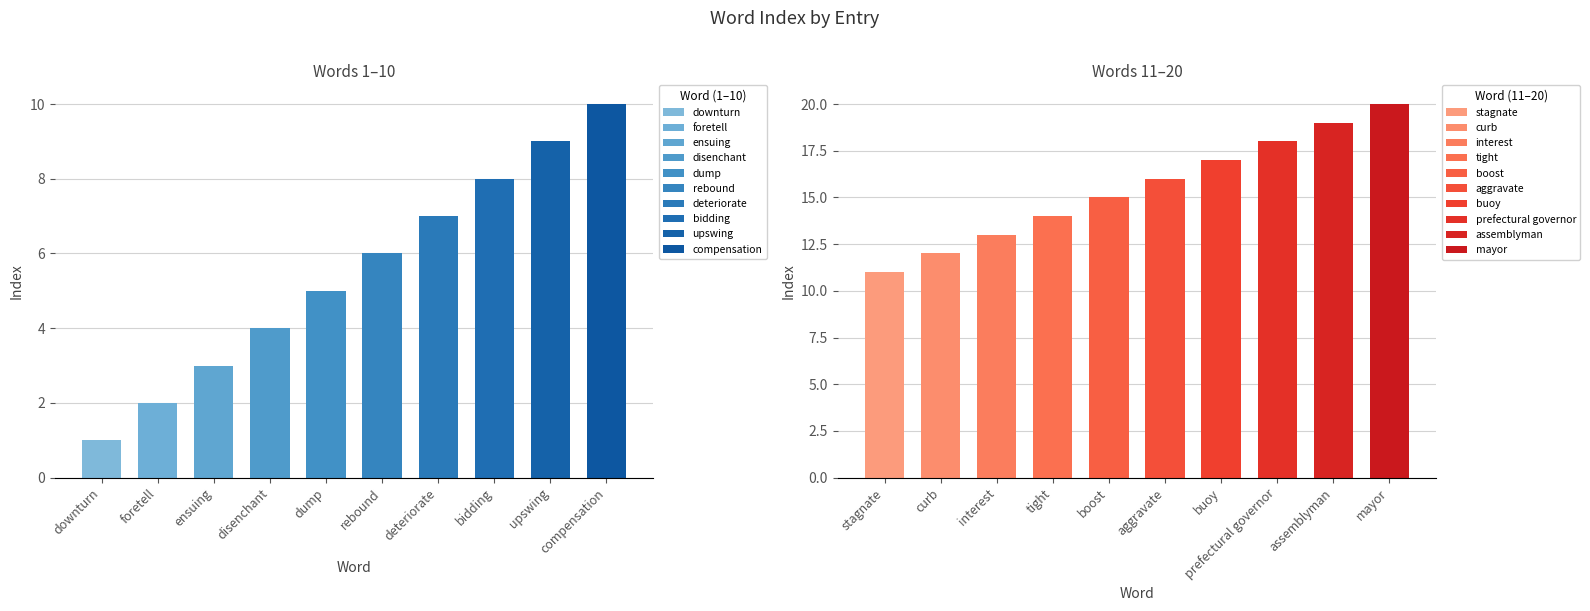

Which has a higher value, mayor or tight?

mayor